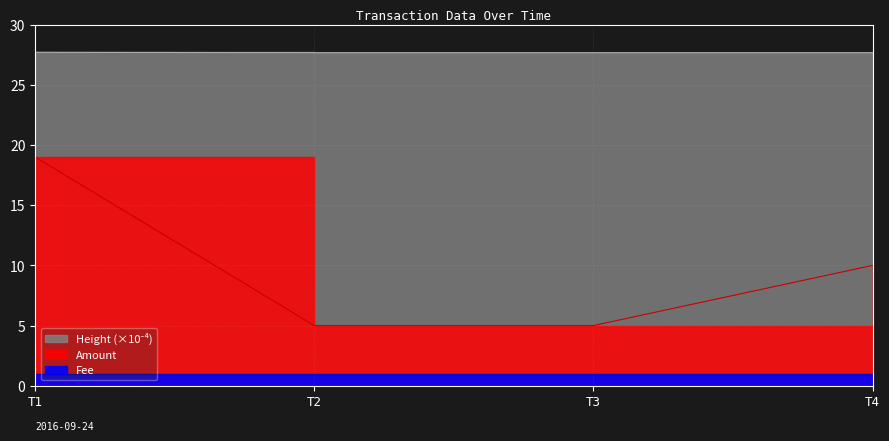

True or false: Amount and Height intersect in this chart.

False